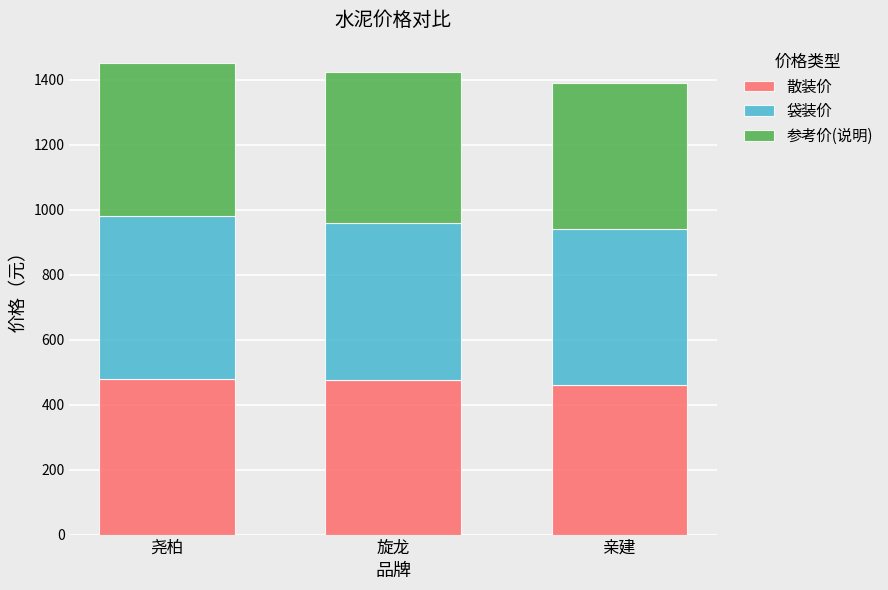

Does the chart contain any negative values?

No